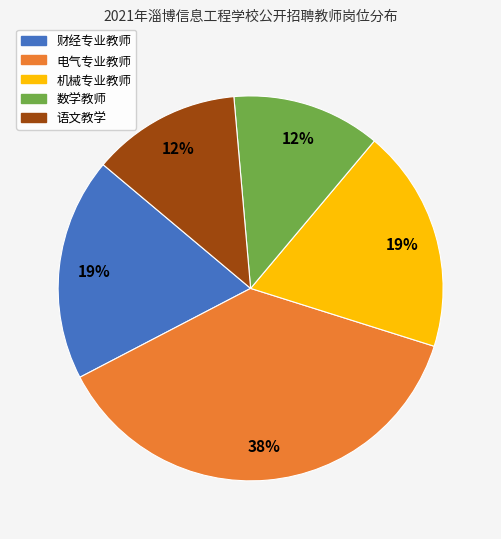

Combined, do 财经专业教师 and 数学教师 account for over 50%?

No